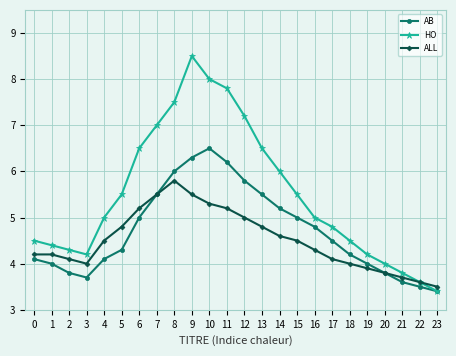

What is the difference between the AB values at 2 and 4?

0.3